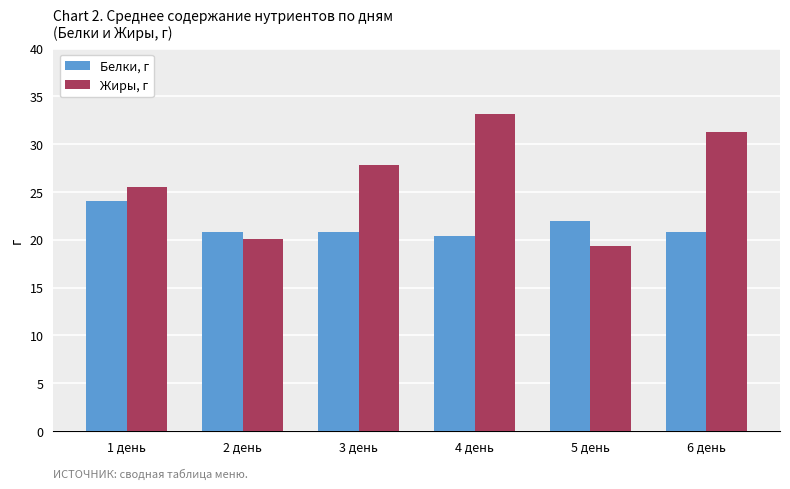

What is the sum of the Белки, г values at 4 день and 5 день?

42.4